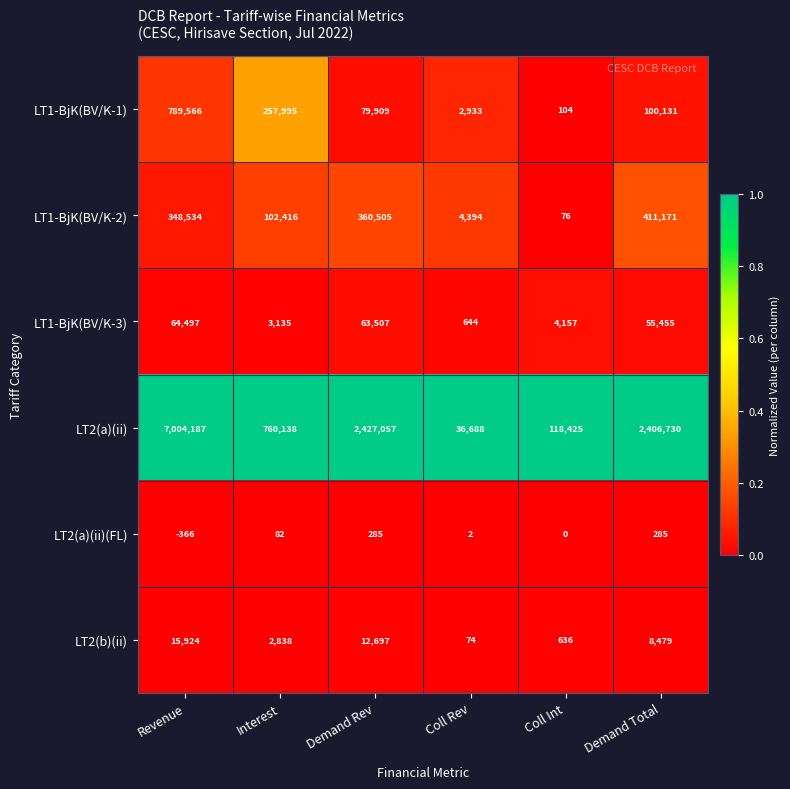

Which series has the largest range (max minus min)?

LT2(a)(ii)